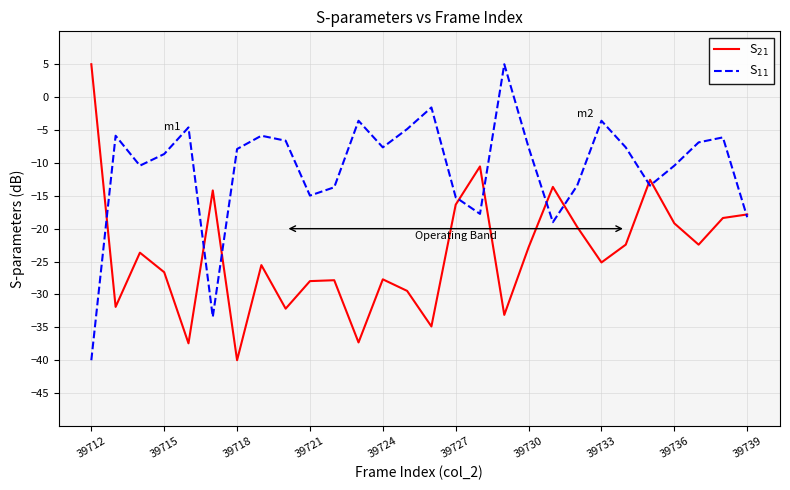

What is the difference between the second highest and second lowest values in the S$_{11}$ series?

31.9